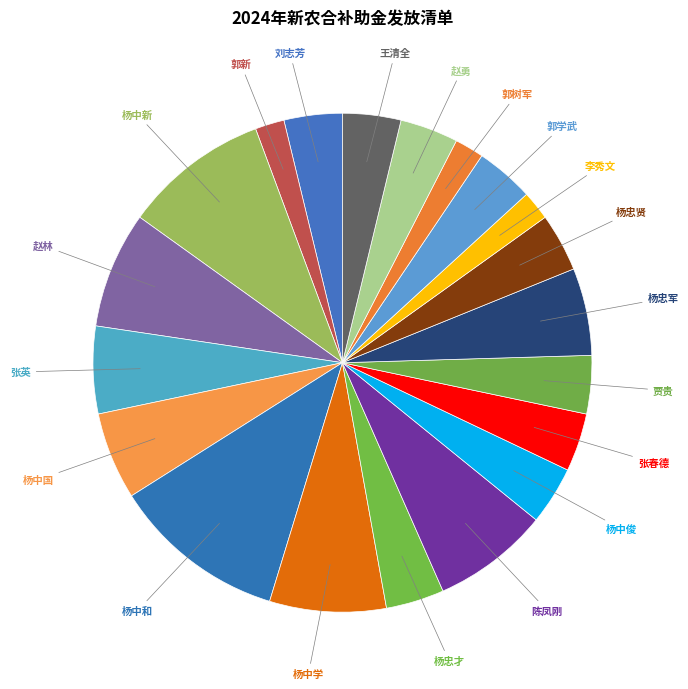

Rank the categories by value from highest to lowest.

杨中和, 杨中新, 赵林, 杨中学, 陈凤刚, 张英, 杨中国, 杨忠军, 刘志芳, 杨忠才, 杨中俊, 张春德, 贾贵, 杨忠贤, 郭学武, 赵勇, 王清全, 郭新, 李秀文, 郭树军